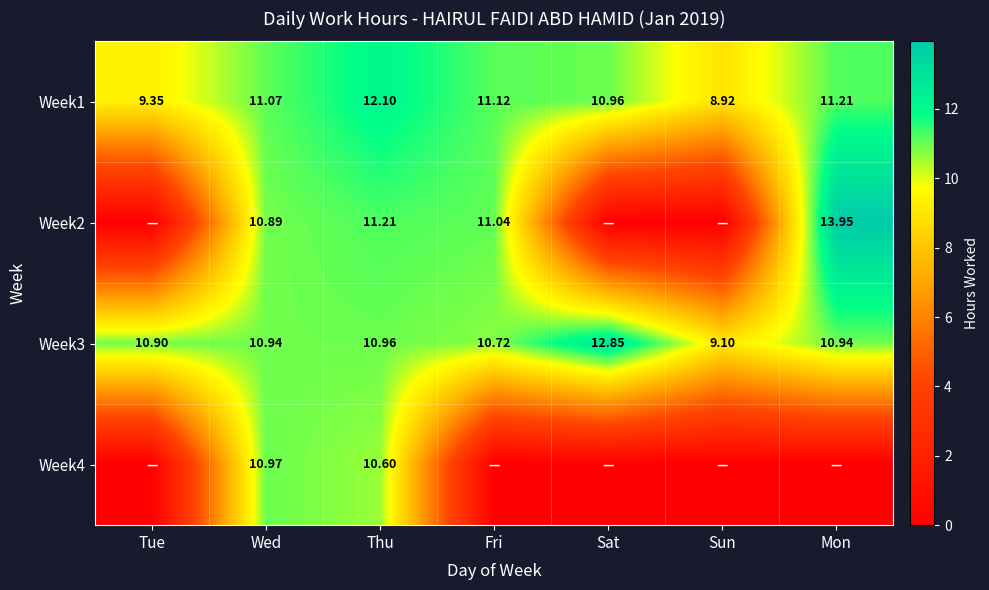

Where does the Week3 series first go above 10?

Tue